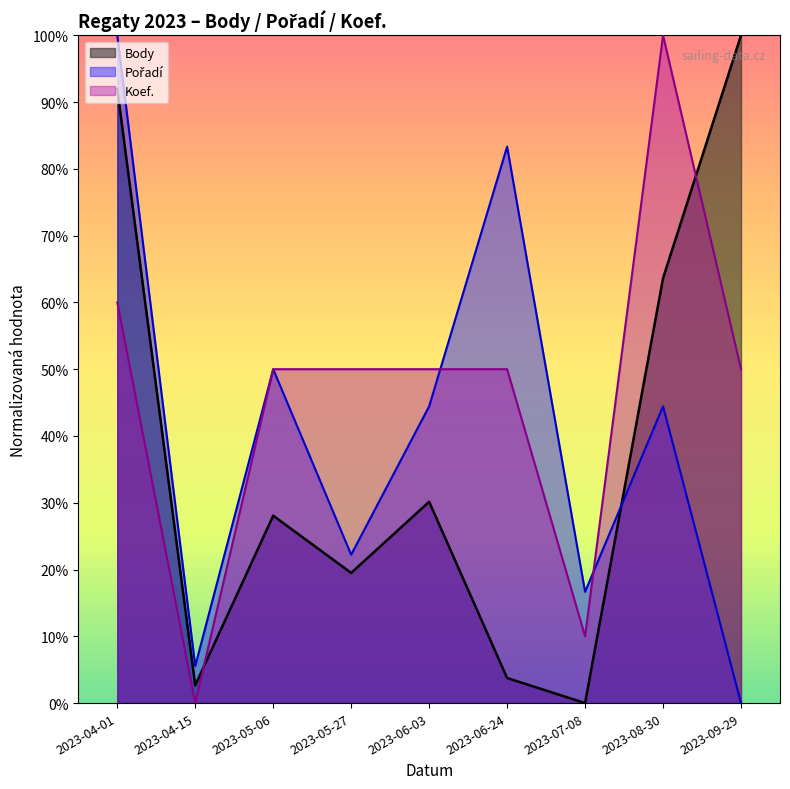

Where does the Pořadí series first go above 44?

2023-04-01